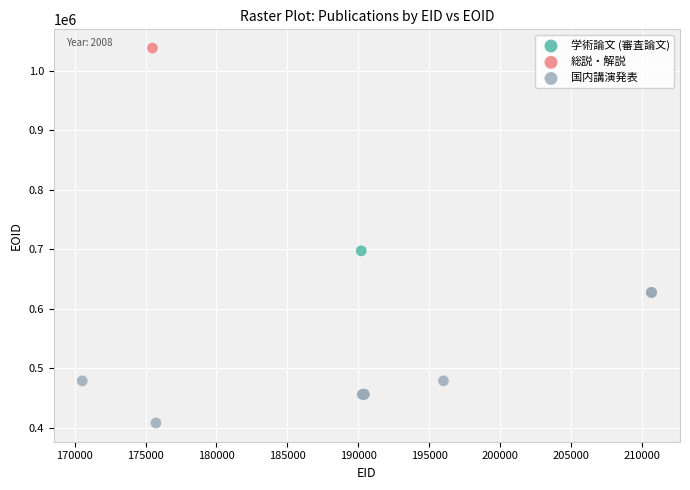

What are all the series names shown in the legend?

学術論文 (審査論文), 総説・解説, 国内講演発表